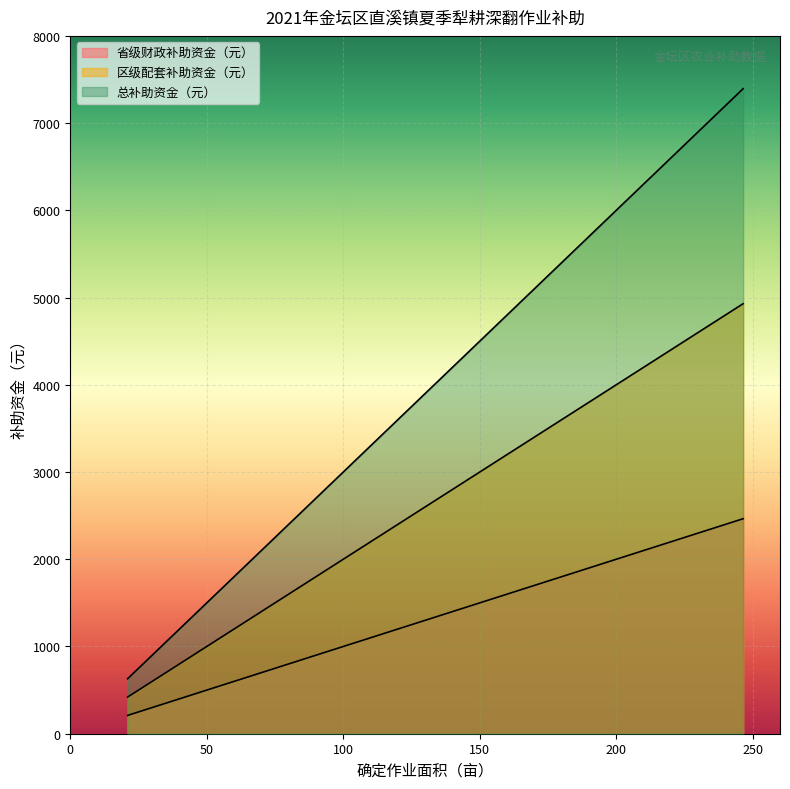

Is it true that 省级财政补助资金（元） equals 184 at 54.6?

False